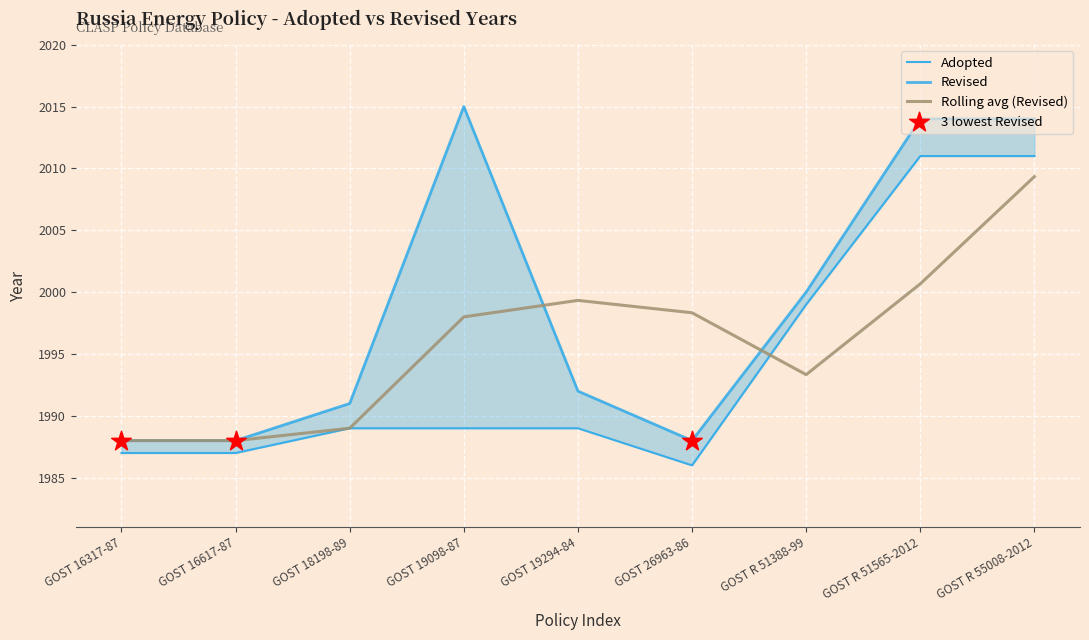

Which series has the widest spread of Y values?

Revised